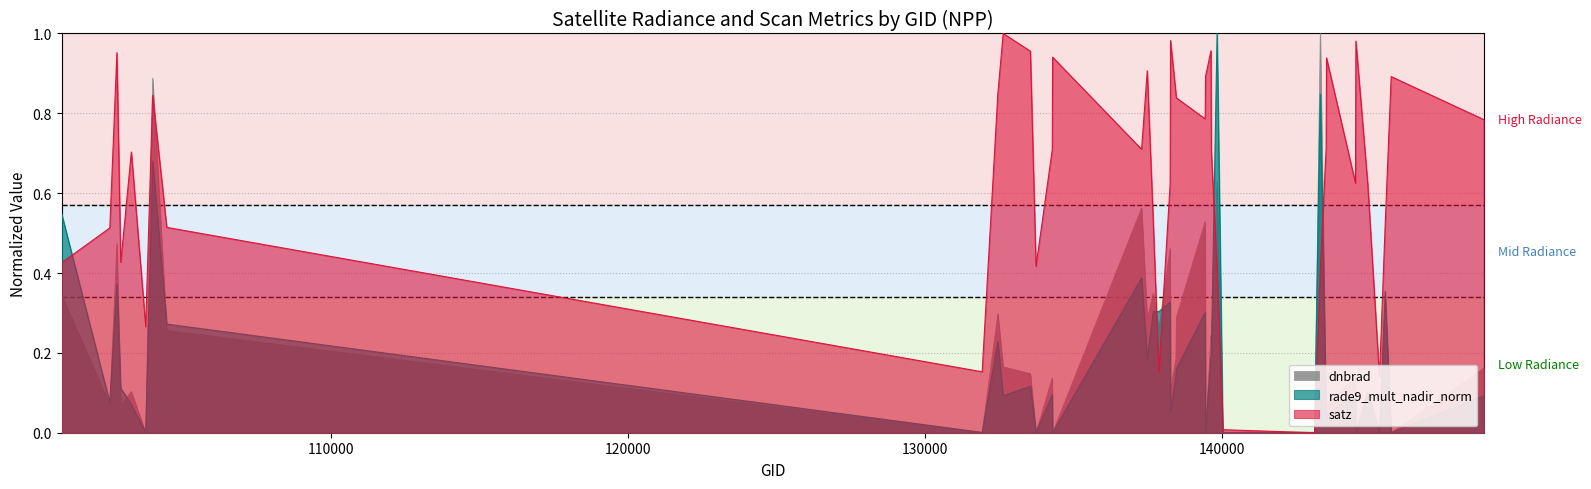

How many lines are shown in the chart?

3